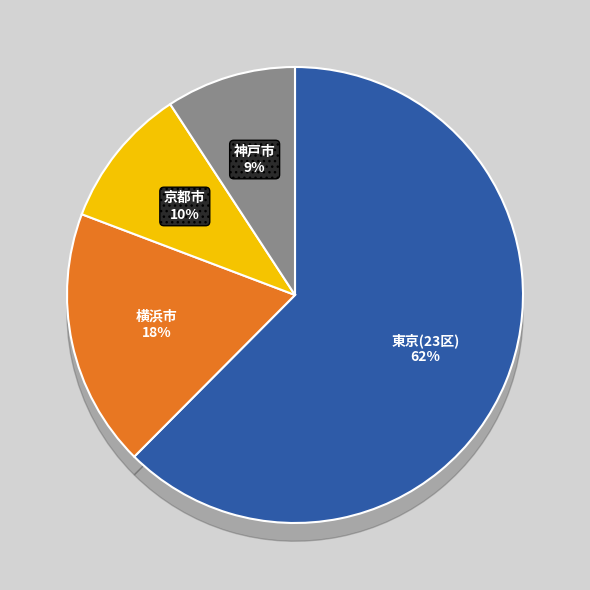

To the nearest percent, what percentage of the pie is 東京(23区)?

62%